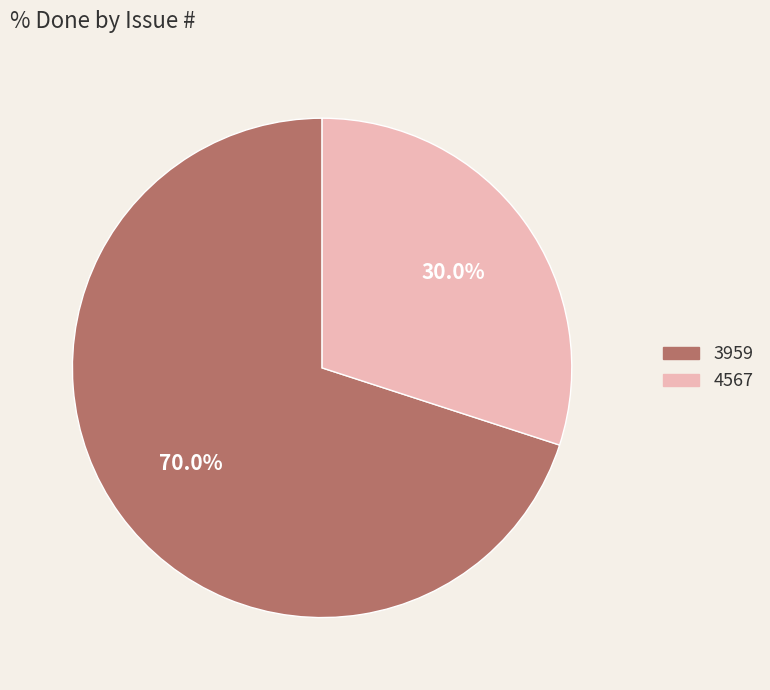

Count the number of slices in the pie.

2